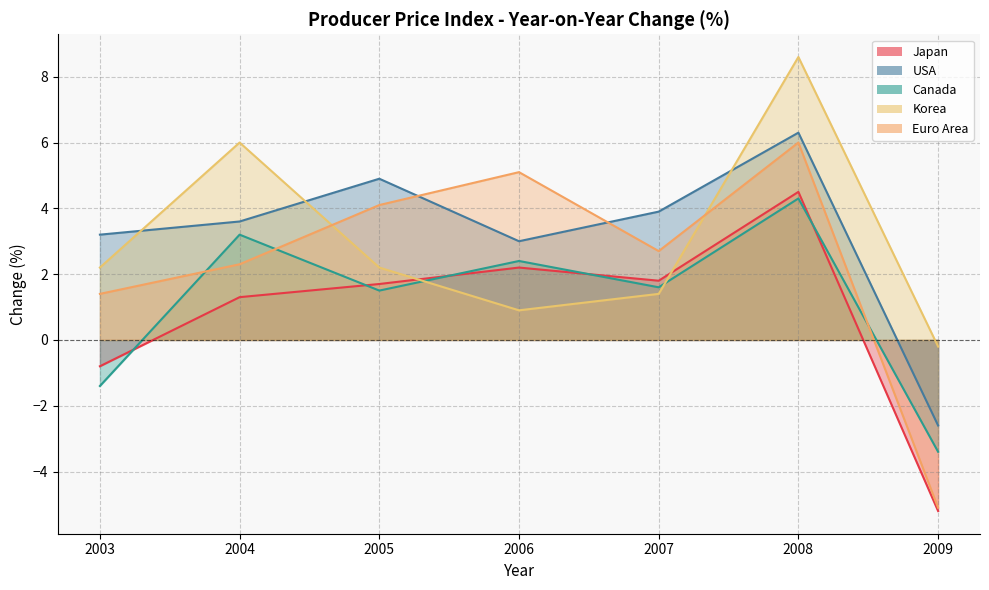

Between which two adjacent categories do USA and Korea first intersect?

2003 and 2004